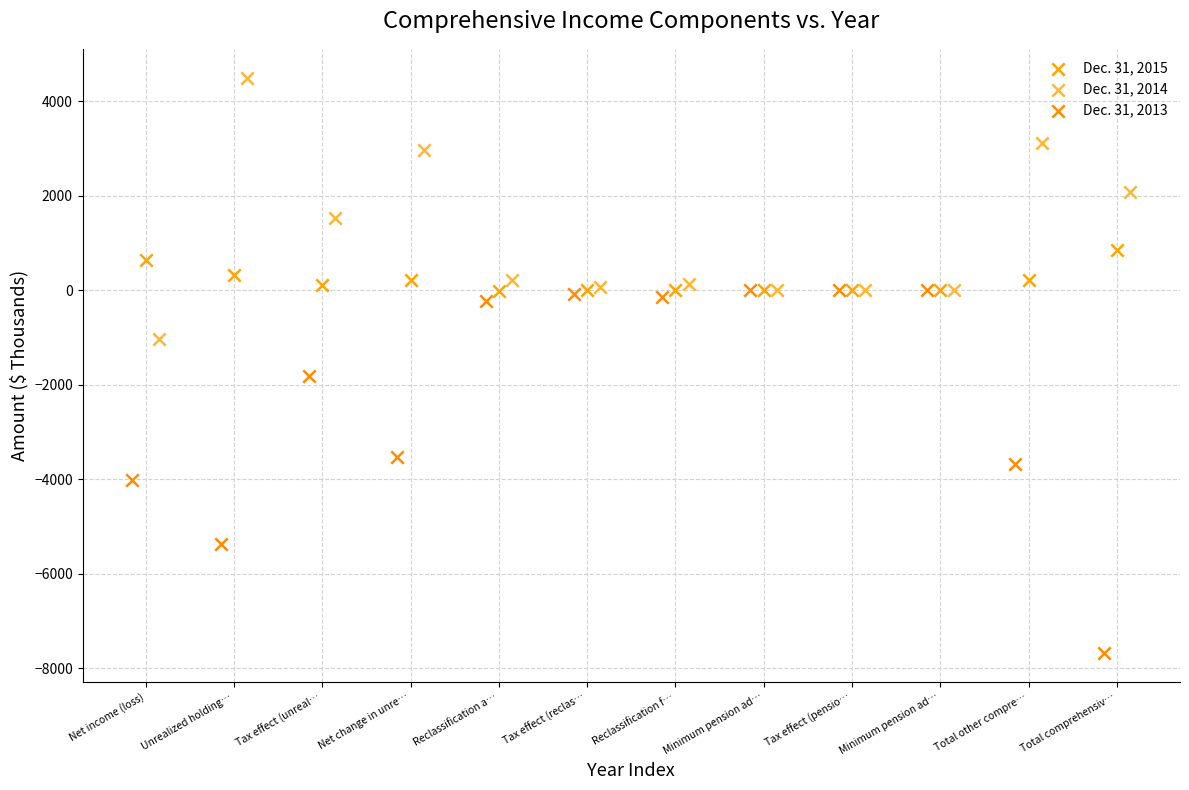

Which series contains the lowest Y value?

Dec. 31, 2013